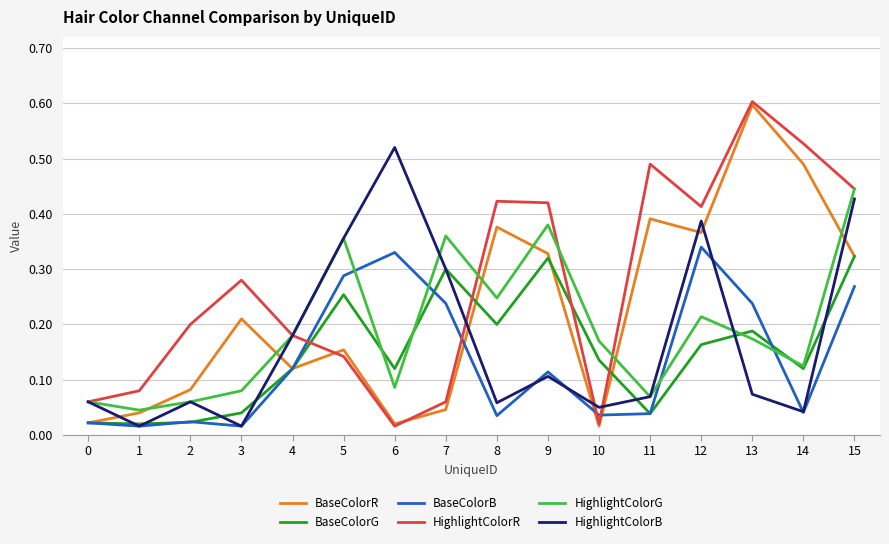

The value of BaseColorR at 13 is 0.9. True or false?

False